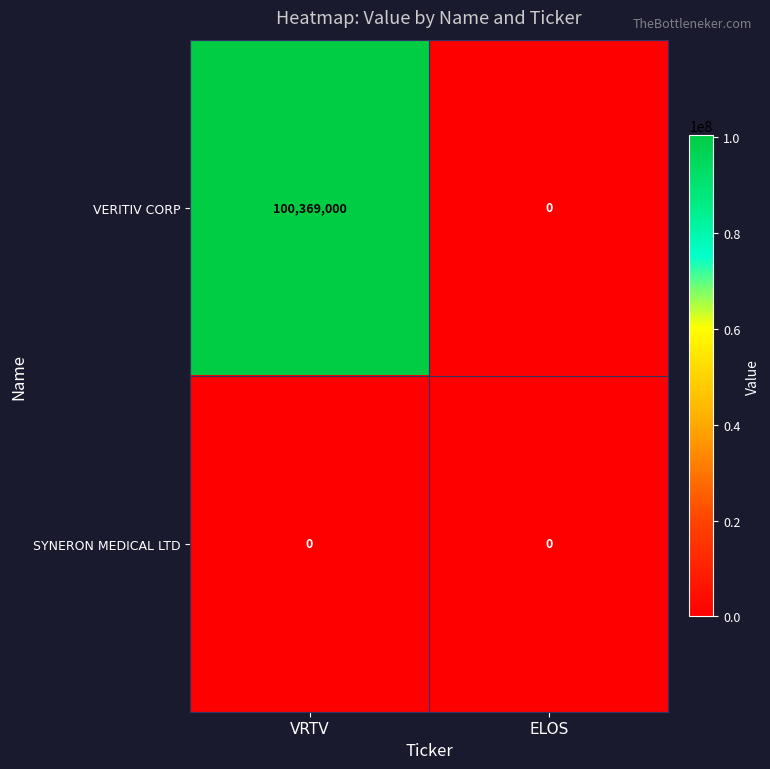

List the series in order of their overall mean, highest first.

VERITIV CORP, SYNERON MEDICAL LTD